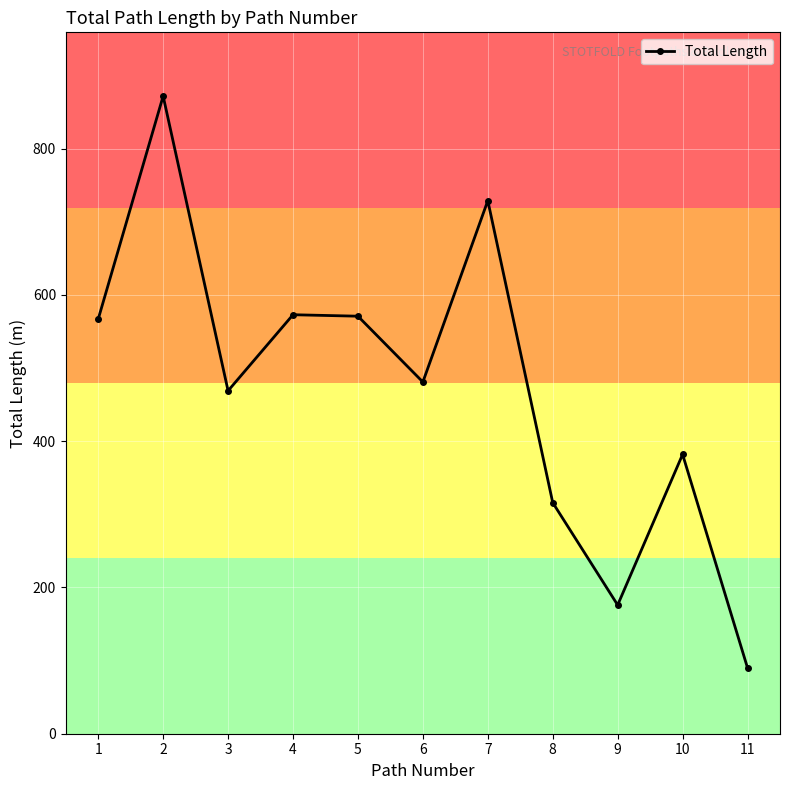

Where is the first local minimum?

3